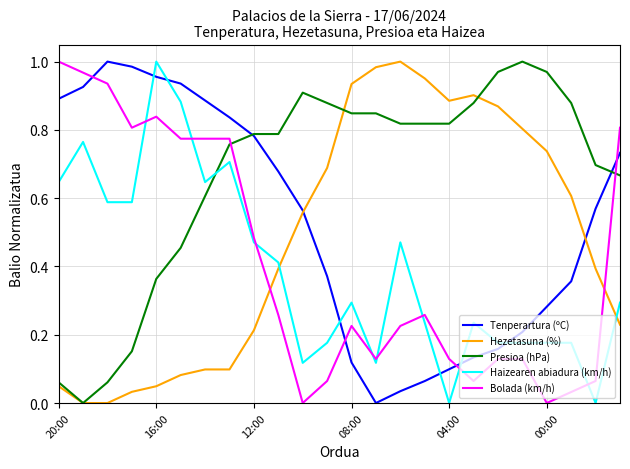

Which series has the largest total across all categories?

Presioa (hPa)